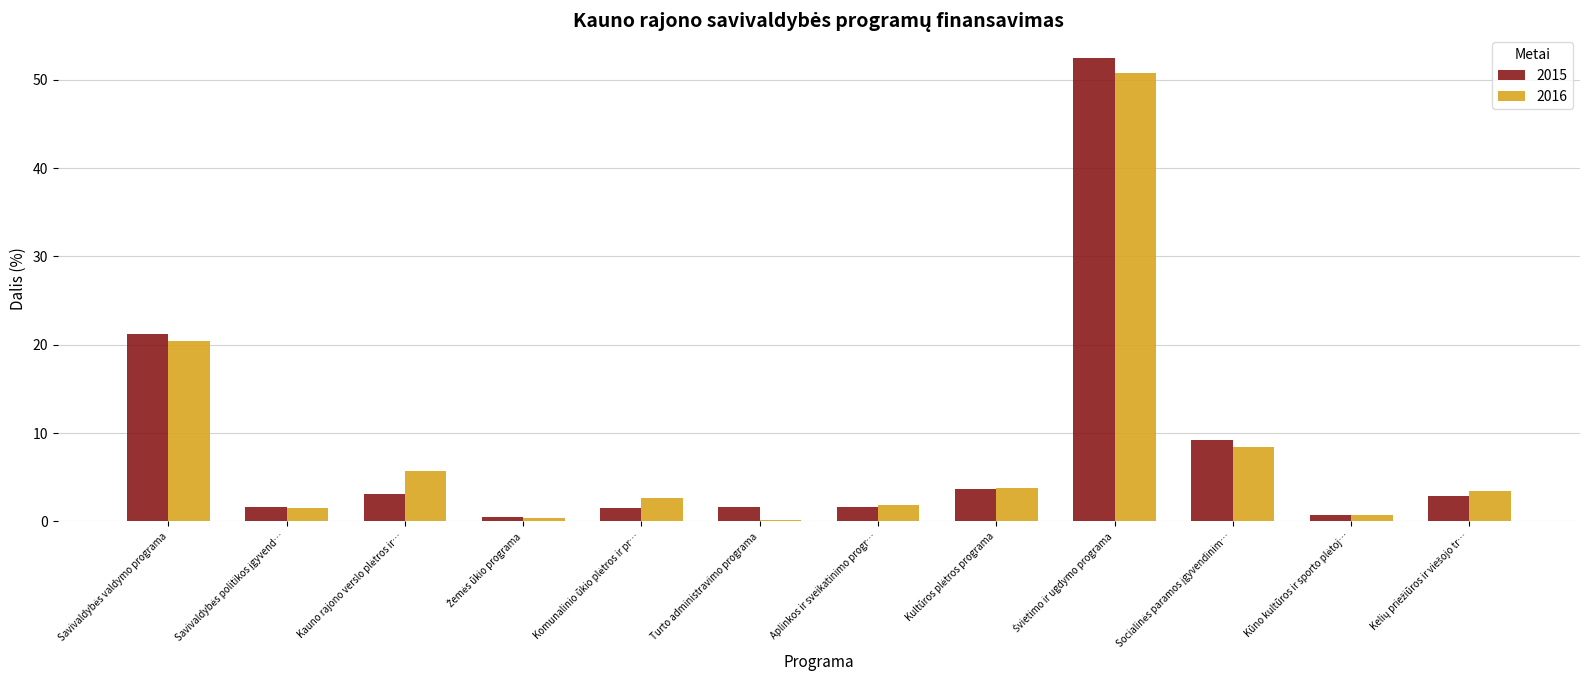

Which series has the widest spread of values?

2015